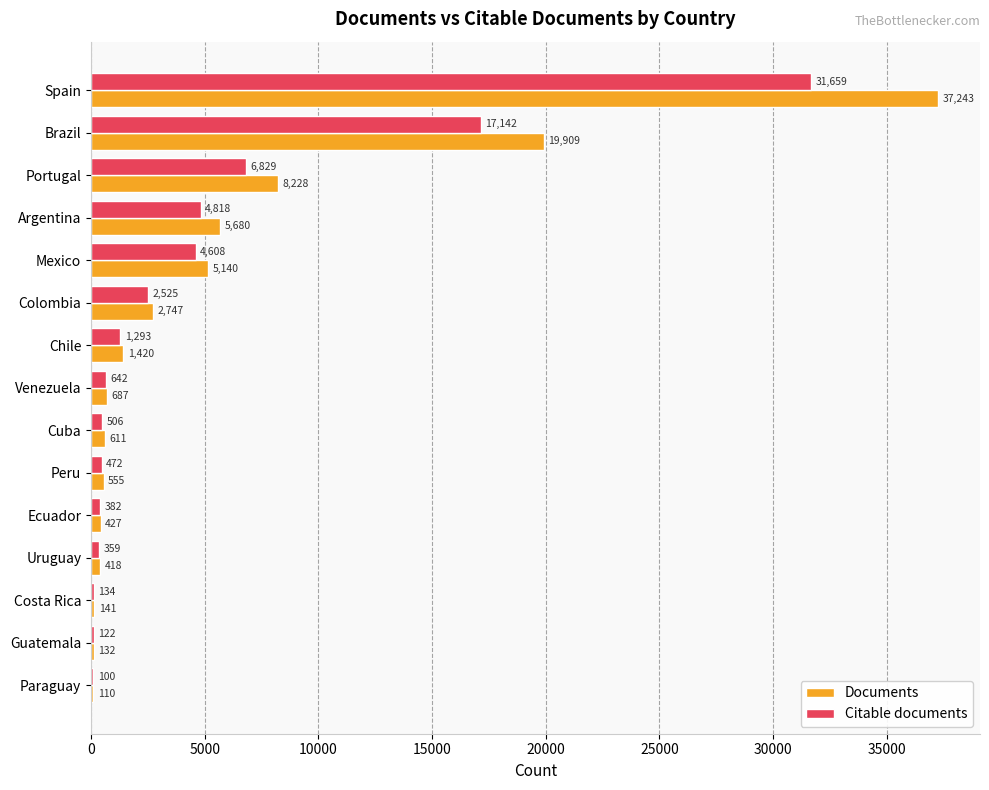

What is the greatest value displayed?

37243